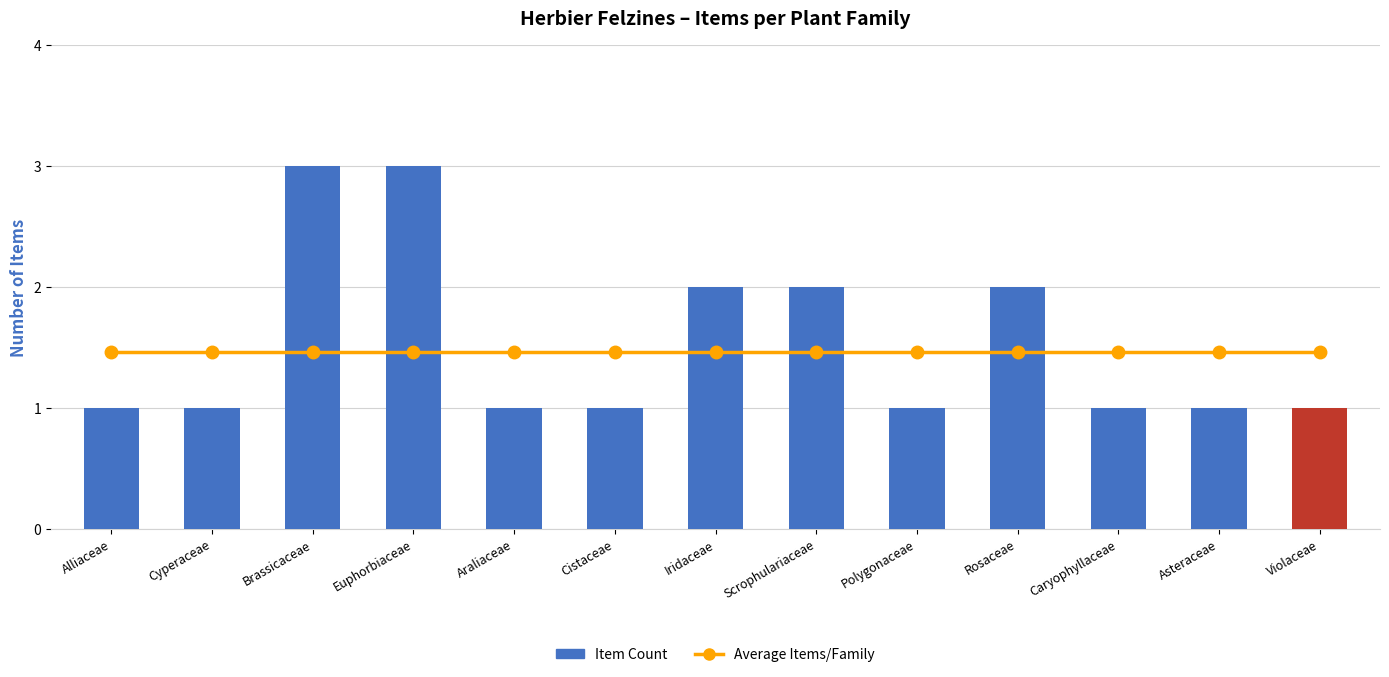

What is the average value of the Average Items/Family series?

1.5